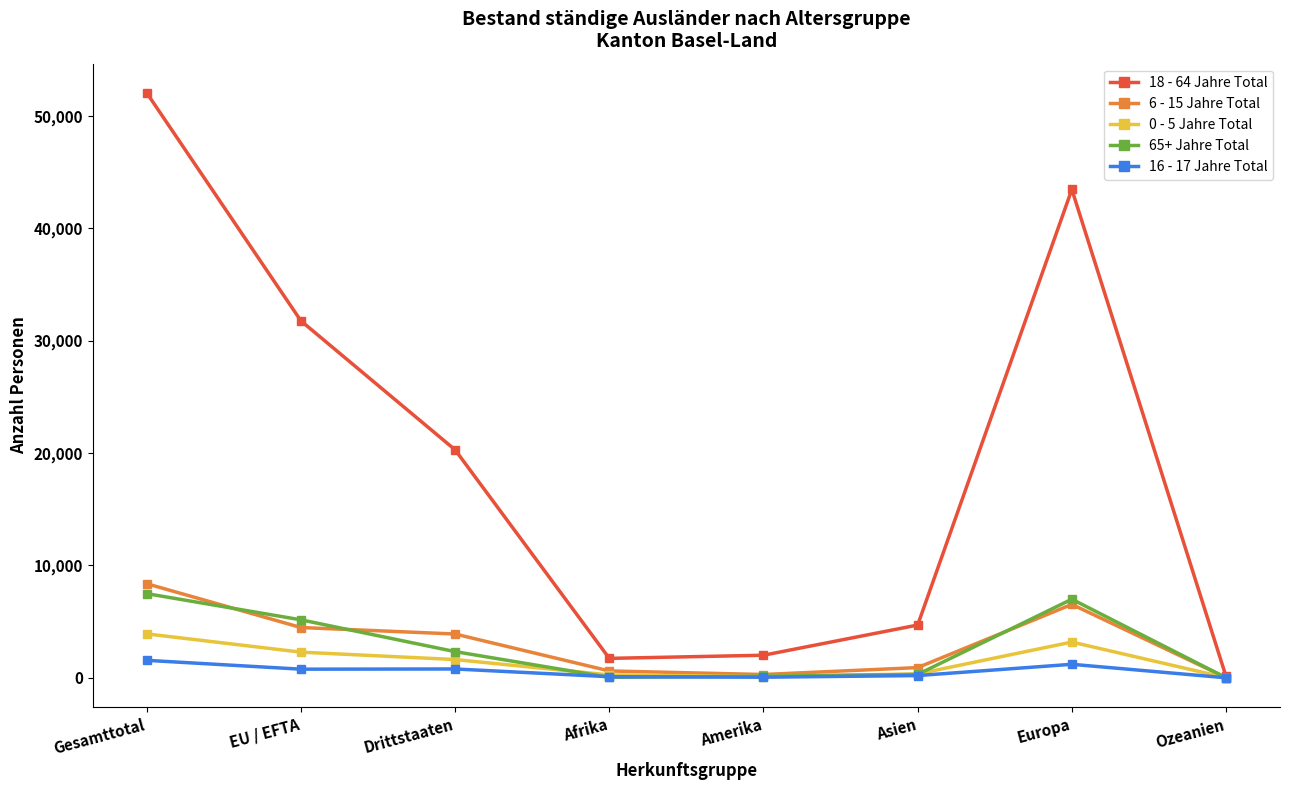

Is it true that 18 - 64 Jahre Total equals 43472 at Europa?

True